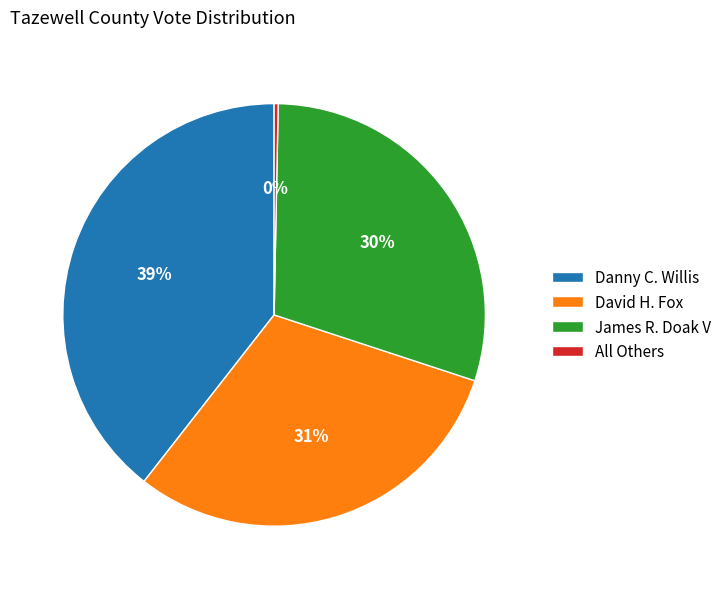

Rank the categories by value from lowest to highest.

All Others, James R. Doak V, David H. Fox, Danny C. Willis